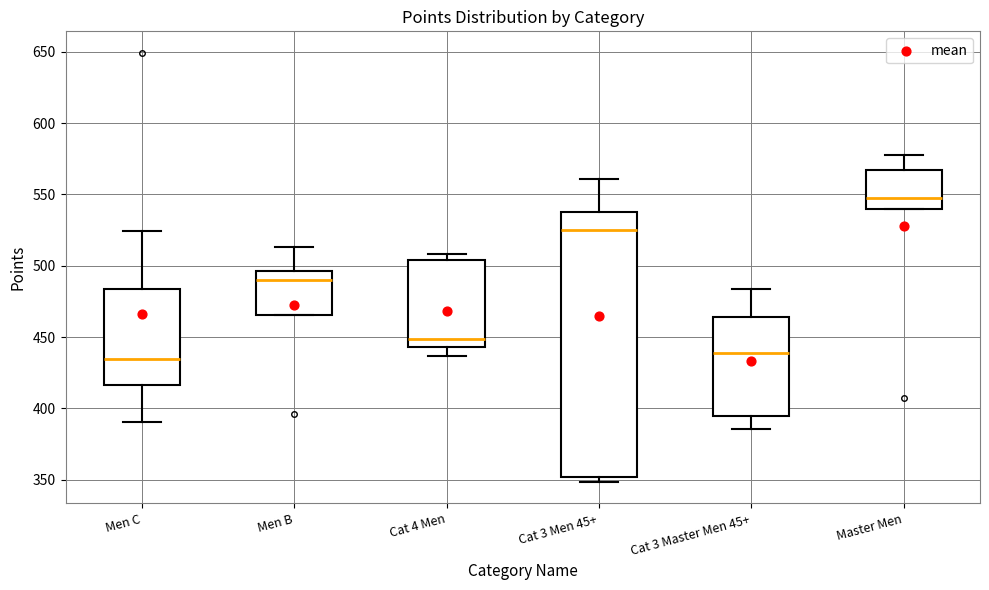

Where does the lower whisker of the box for Cat 4 Men end on the y-axis? The values are not printed on the chart, so give them approximately, as read against the axis.

435